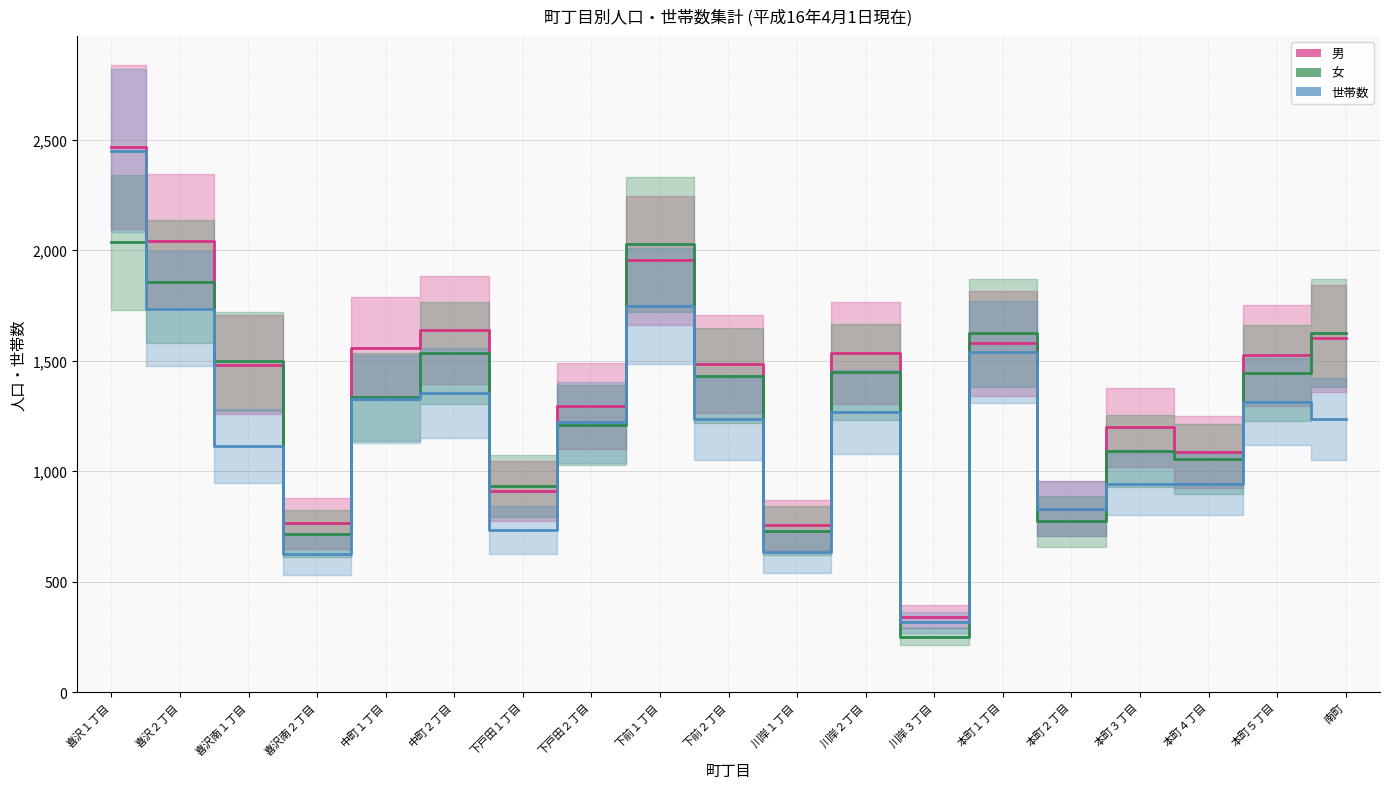

At which label does 世帯数 first exceed 1236?

喜沢１丁目